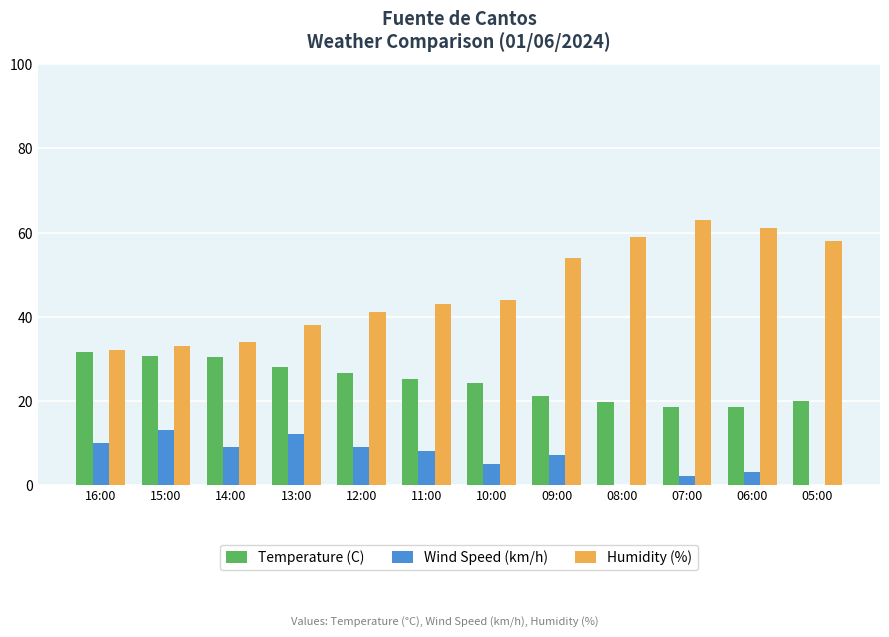

What is the total value across all series at 12:00?

76.5